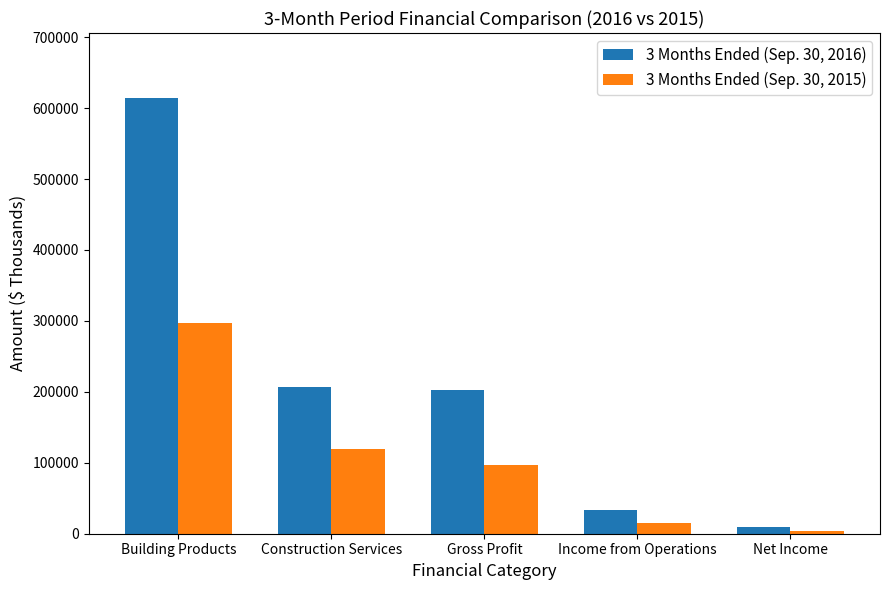

What position from the right is Income from Operations?

2